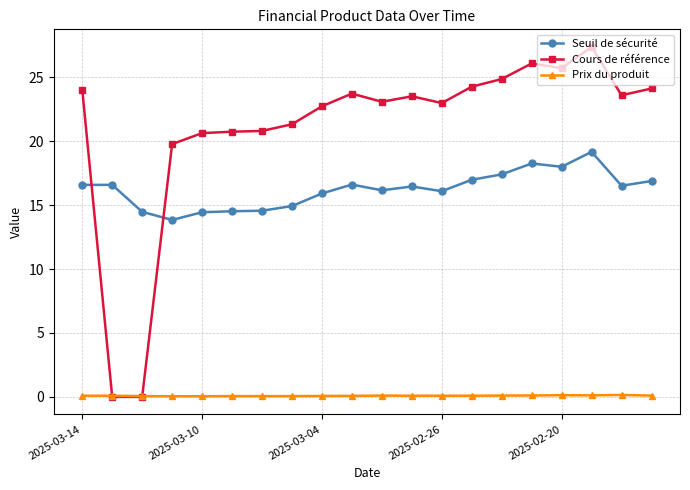

Which series has the largest range (max minus min)?

Cours de référence